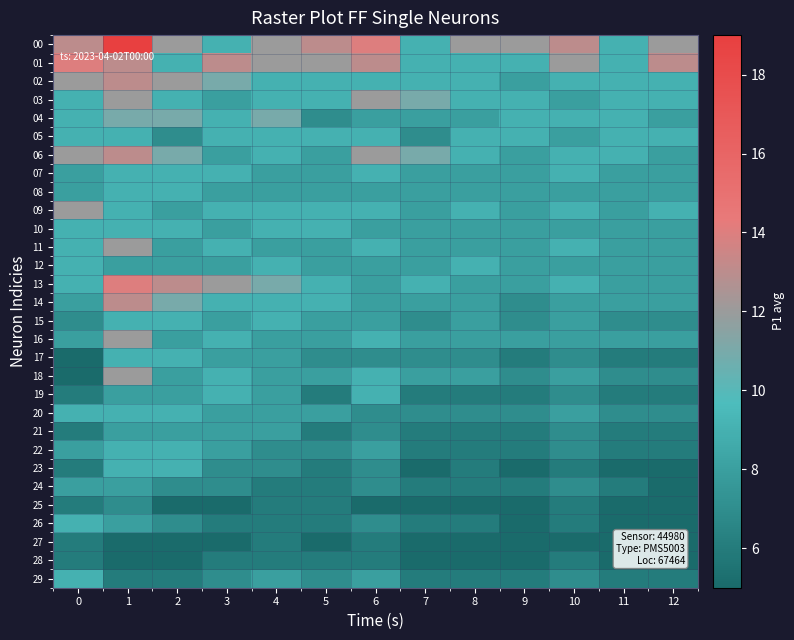

Count the number of data series in this chart.

30